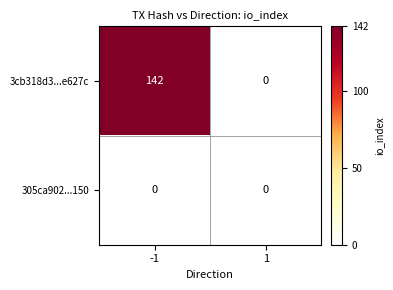

Which series has the largest total across all categories?

3cb318d3...e627c